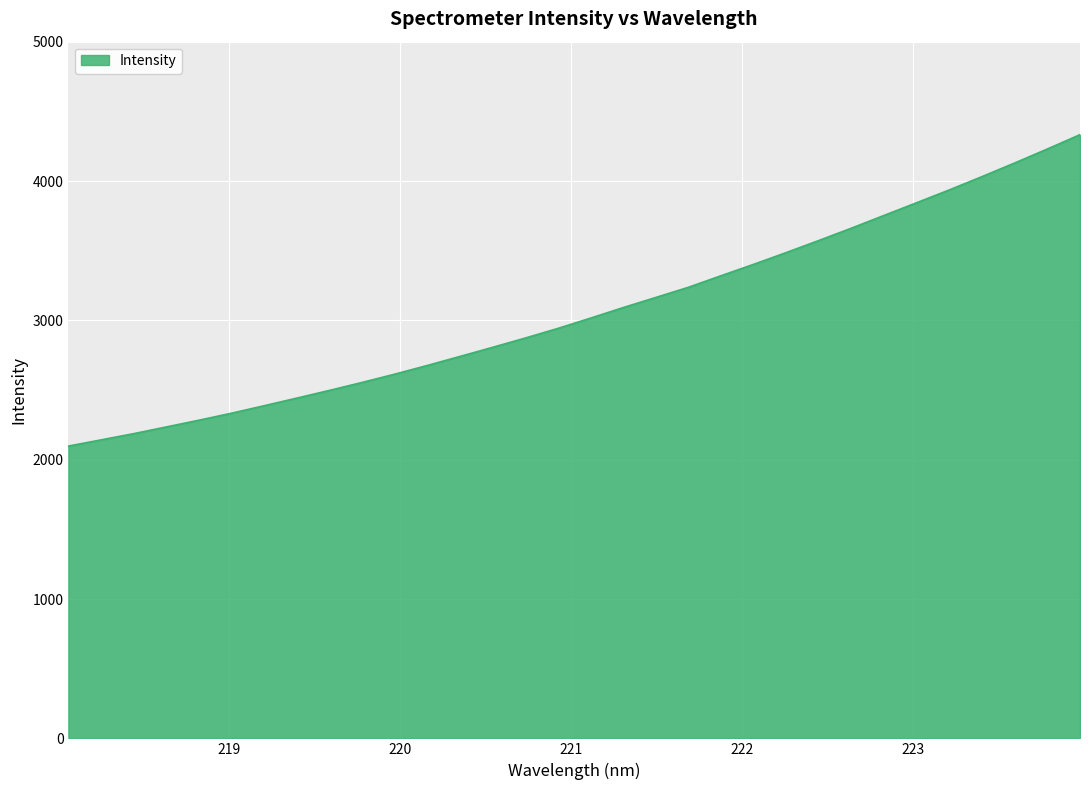

What is the maximum value shown in the chart?

4332.6